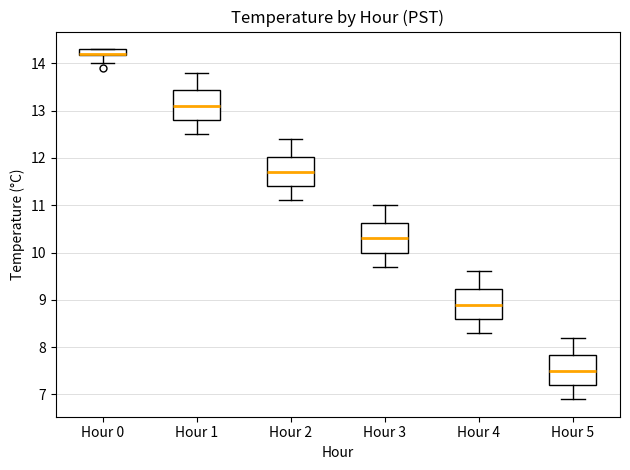

Where does the upper whisker of the box for Hour 5 end on the y-axis? The values are not printed on the chart, so give them approximately, as read against the axis.

8.2